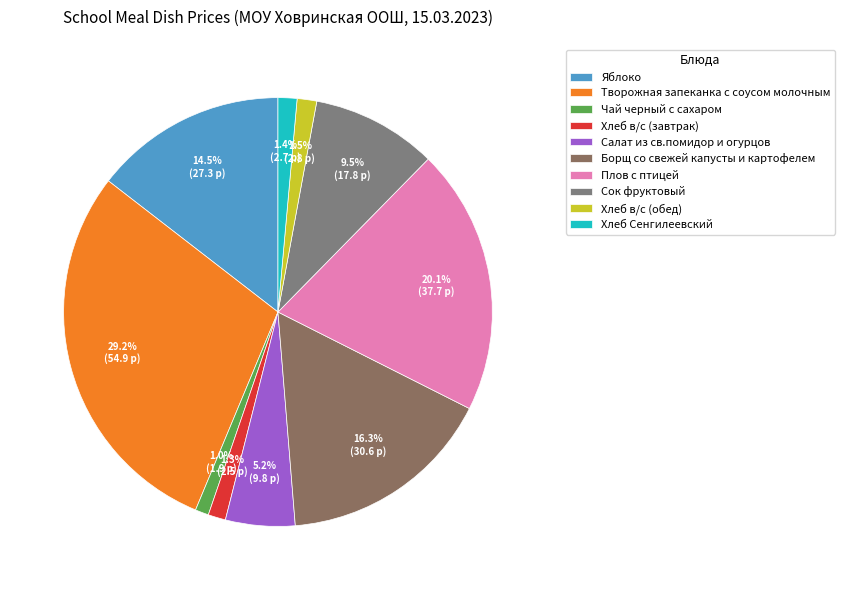

To the nearest percent, what portion does Хлеб Сенгилеевский represent?

1%